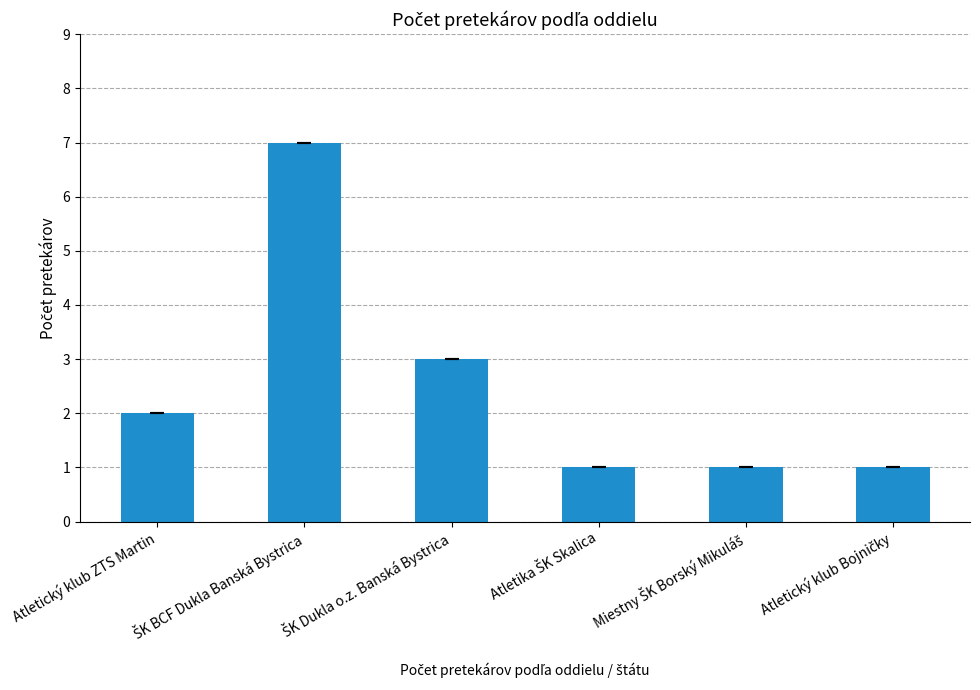

True or false: the data shows 1 at Atletický klub ZTS Martin.

False